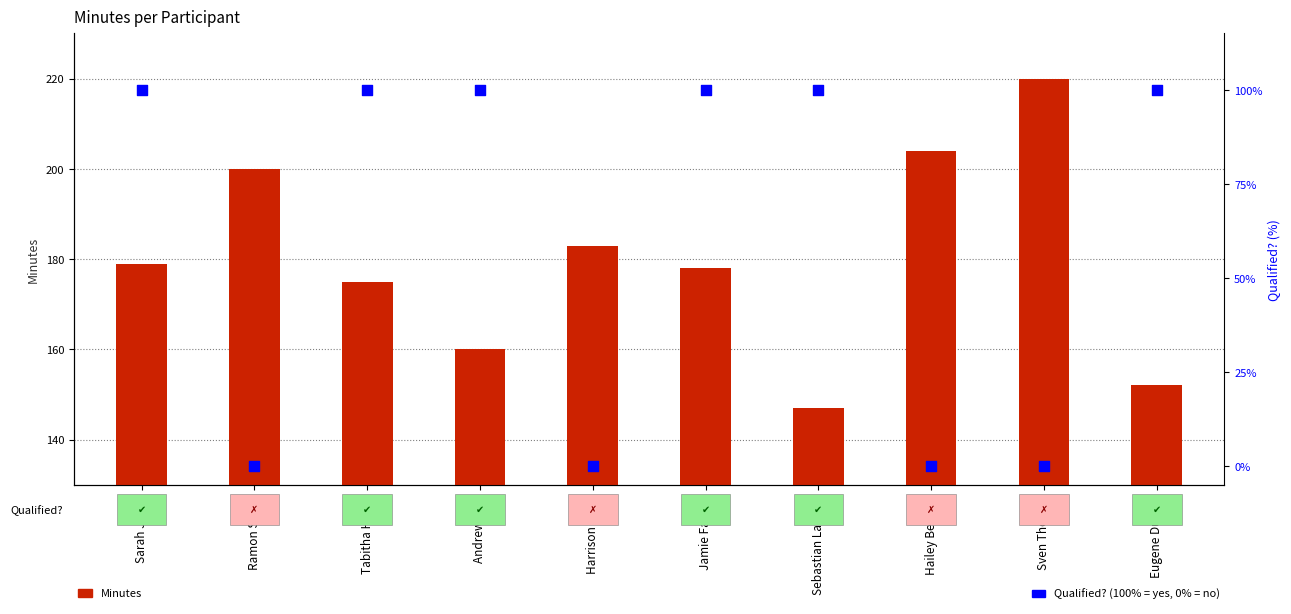

Which series reaches the maximum Y coordinate?

Minutes